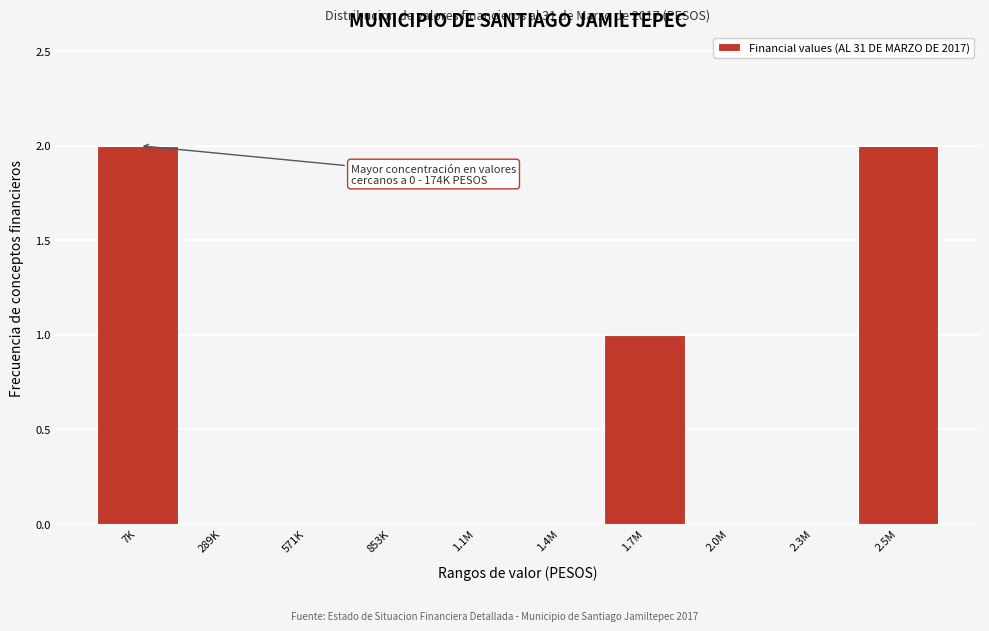

Reading left to right, what are all the values shown in this chart?

7K=2	289K=0	571K=0	853K=0	1.1M=0	1.4M=0	1.7M=1	2.0M=0	2.3M=0	2.5M=2